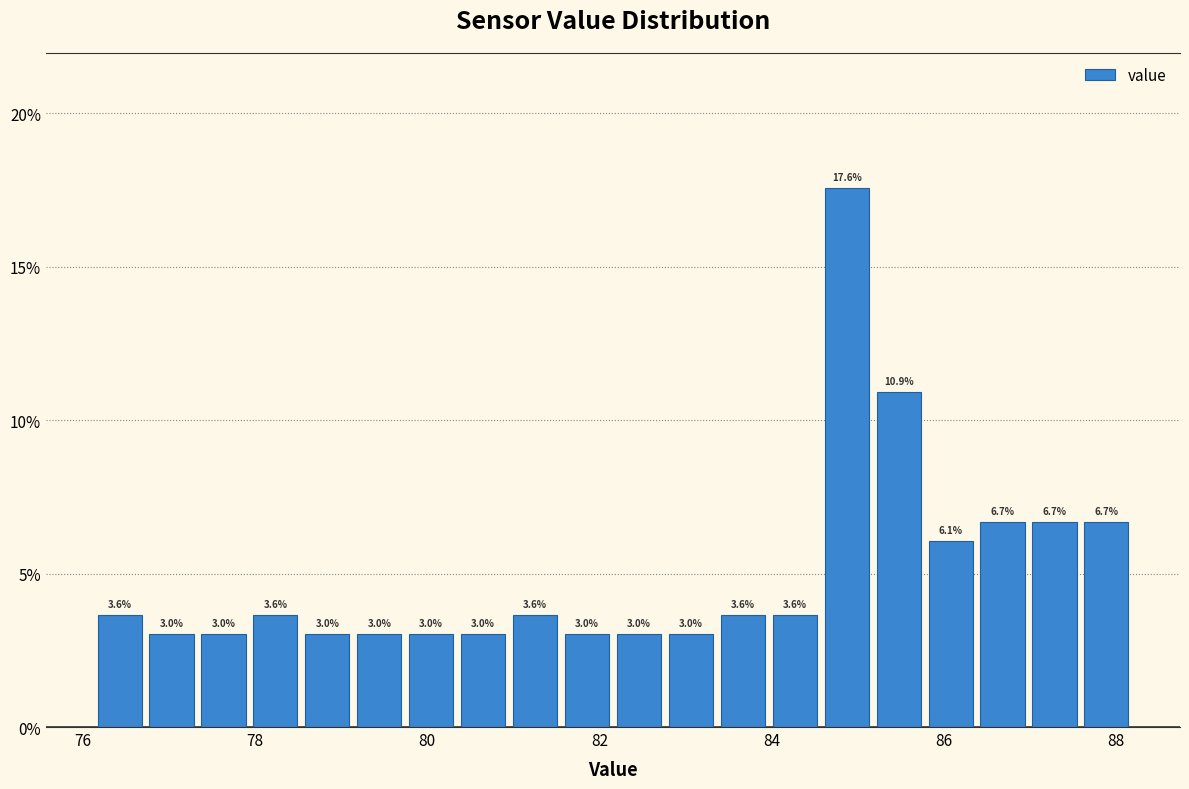

Around what value on the x-axis is the tallest bar? Give the approximate position of its centre, as read against the axis.

84.8